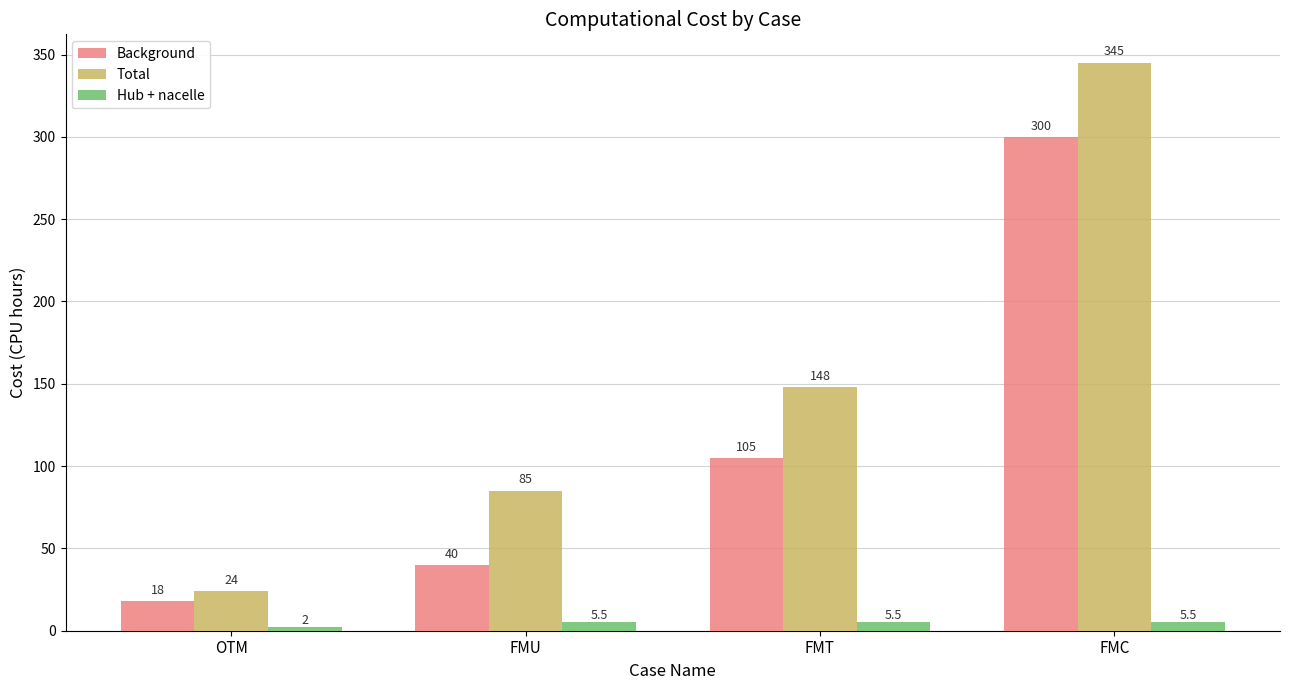

Reading left to right, what are all the values shown in this chart?

Background: 18.0	40.0	105.0	300.0
Total: 24.0	85.0	148.0	345.0
Hub + nacelle: 2.0	5.5	5.5	5.5